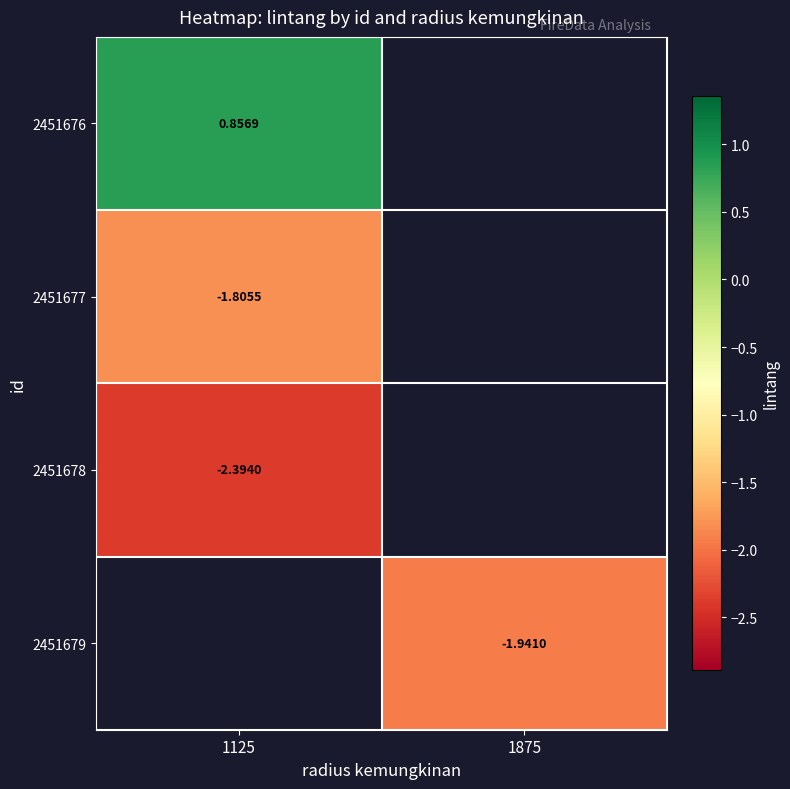

At which label is 2451678 closest to -2?

1125